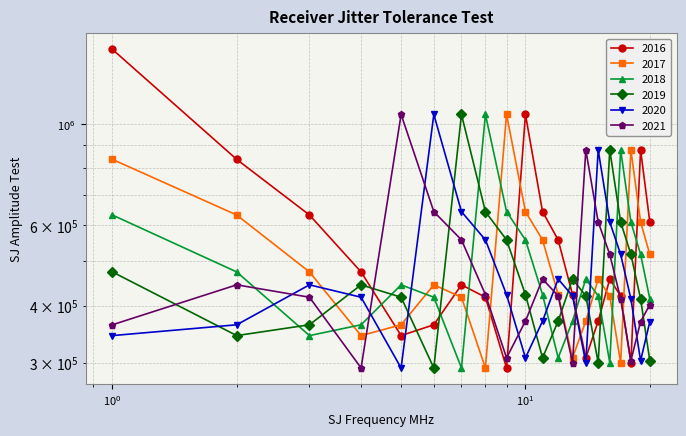

How many data points in 2018 are above 444150?

9